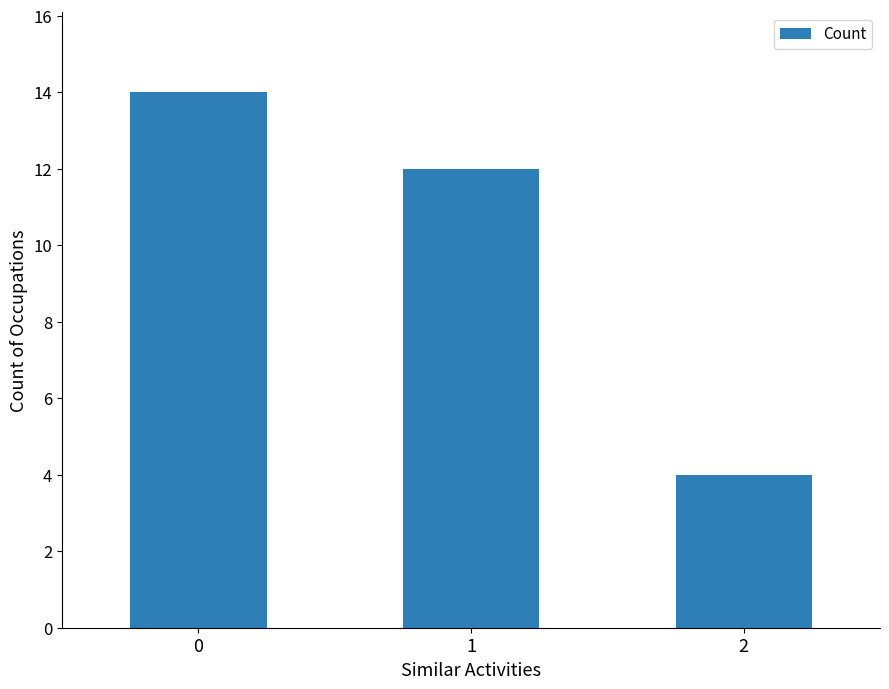

What is the sum of the values at 1 and 2?

16